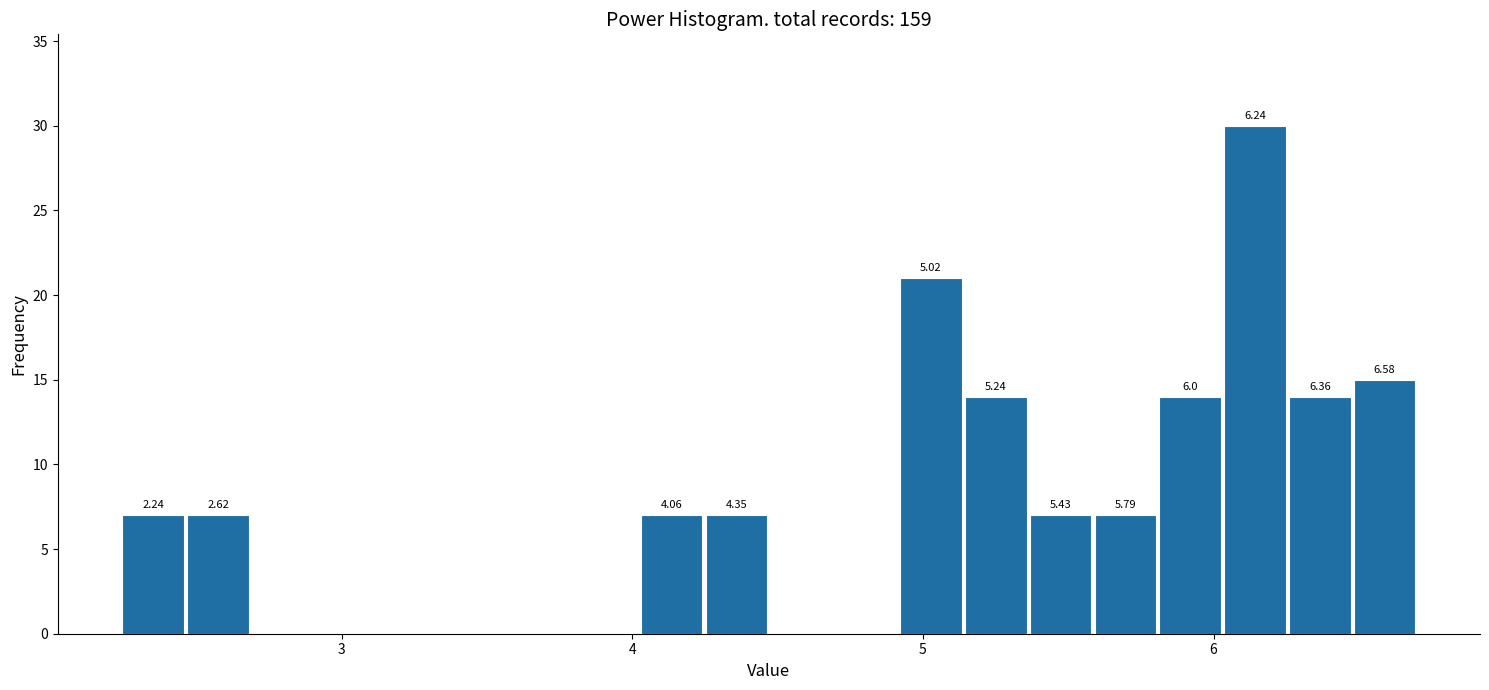

Around what value on the x-axis is the tallest bar? Give the approximate position of its centre, as read against the axis.

6.1